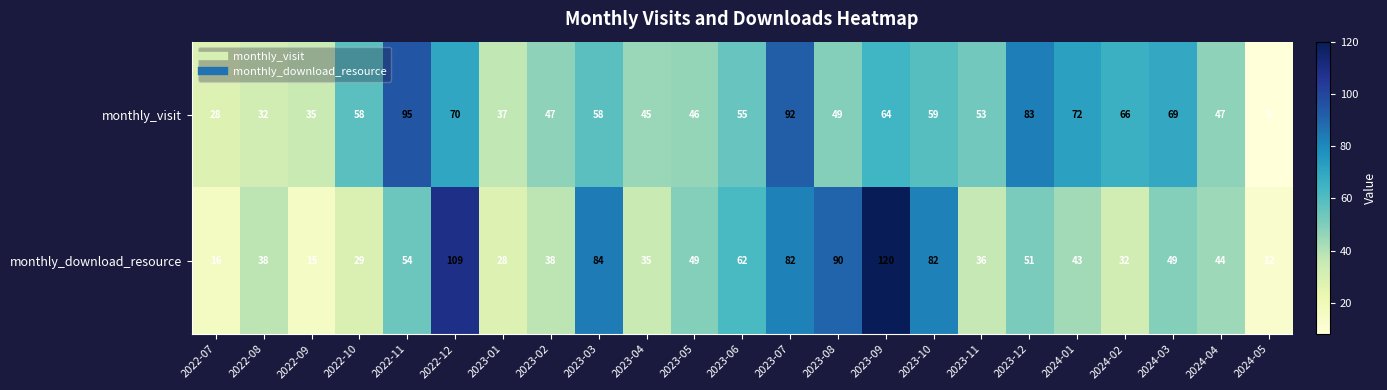

What is the average value of the monthly_download_resource series?

52